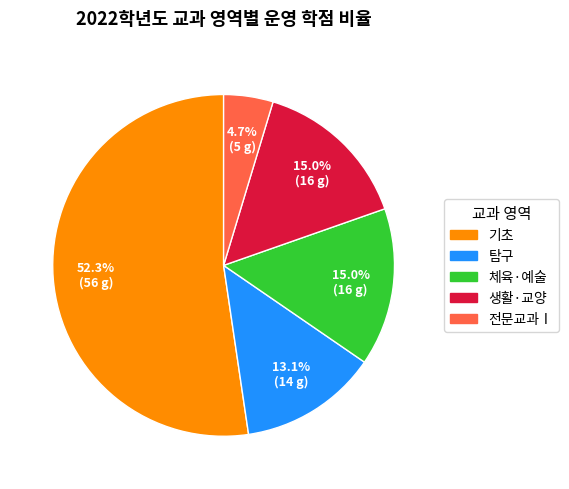

What is the majority slice?

기초